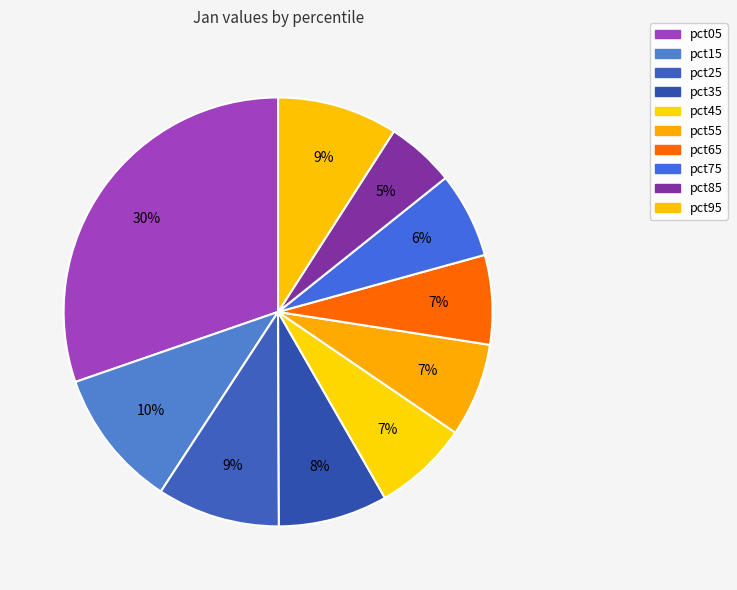

Count the number of slices in the pie.

10